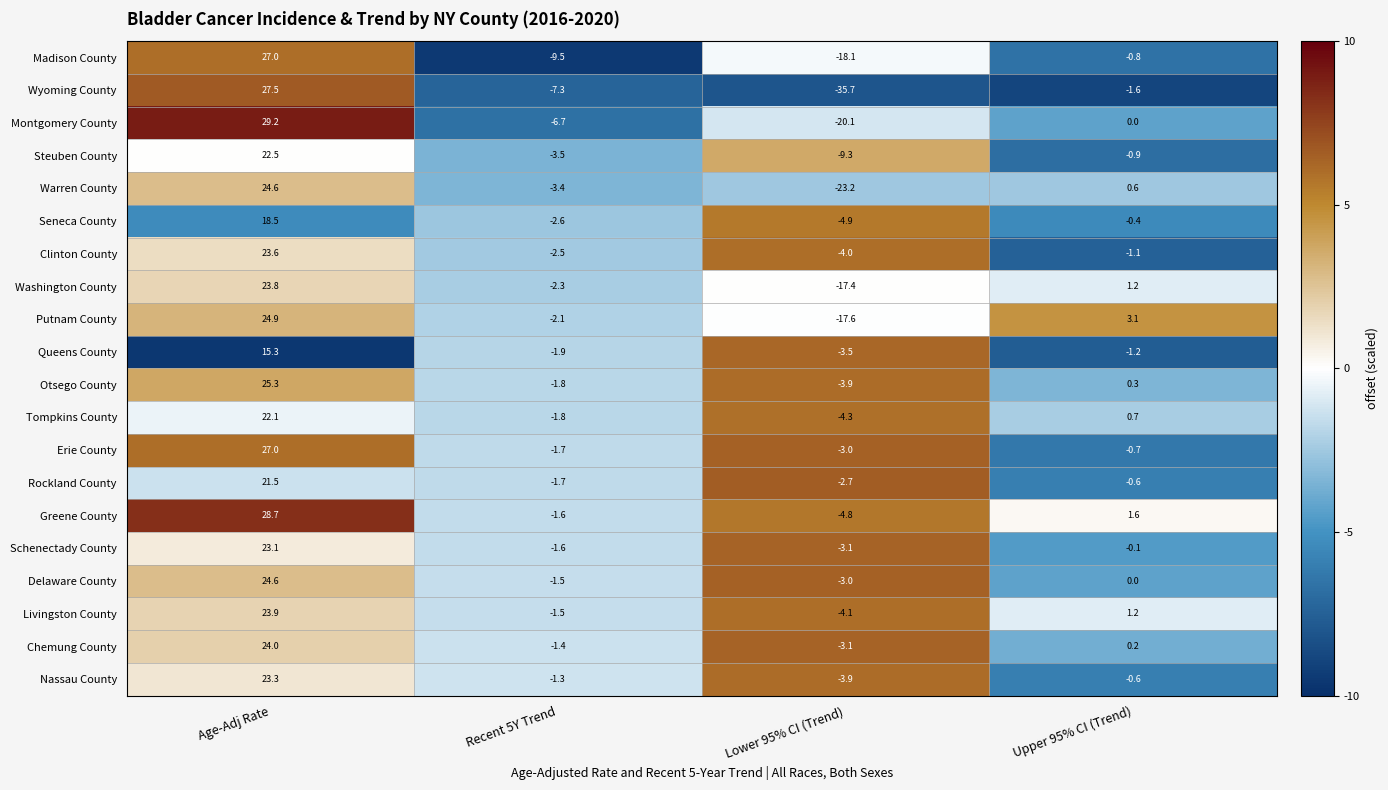

How many distinct data groups are displayed?

20